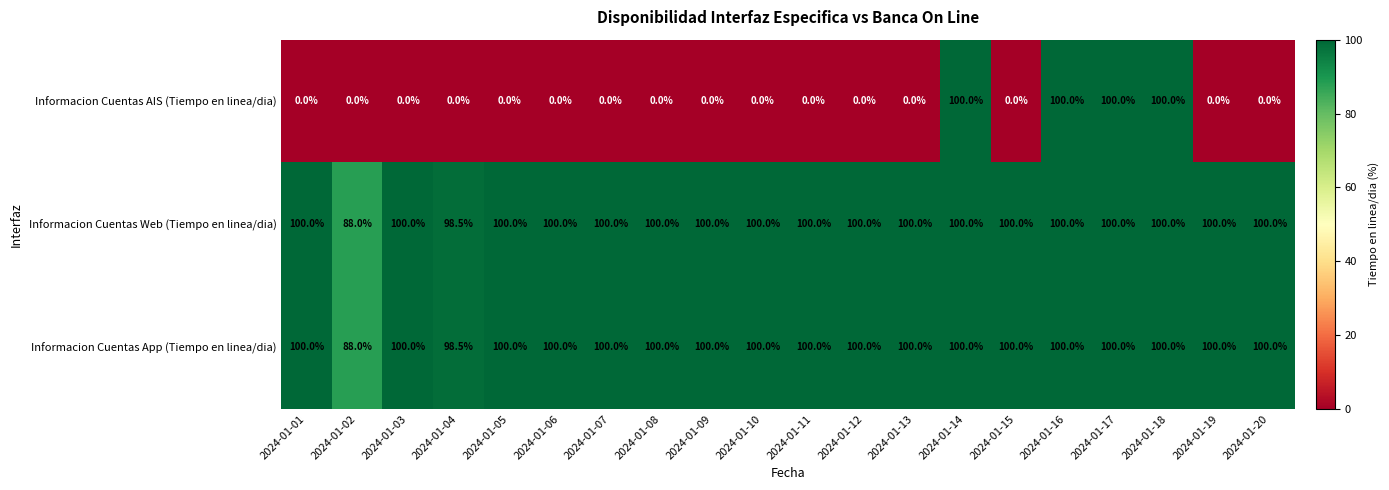

Which category has the lowest value in the Informacion Cuentas App (Tiempo en linea/dia) series?

2024-01-02